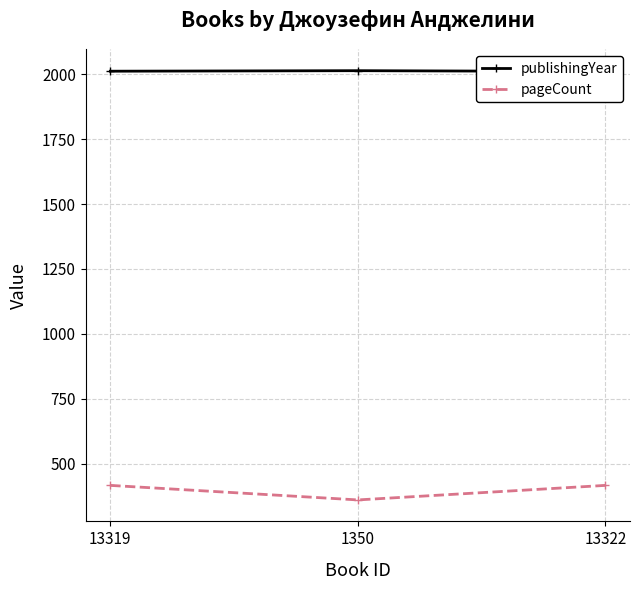

Rank the series at 13322 from highest to lowest value.

publishingYear, pageCount